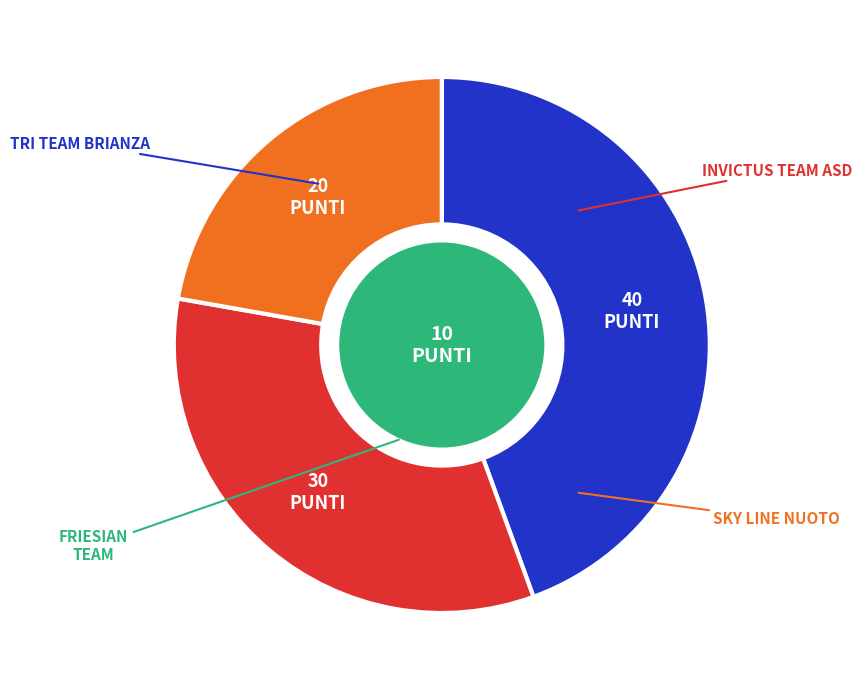

Is there a majority slice in this chart?

No